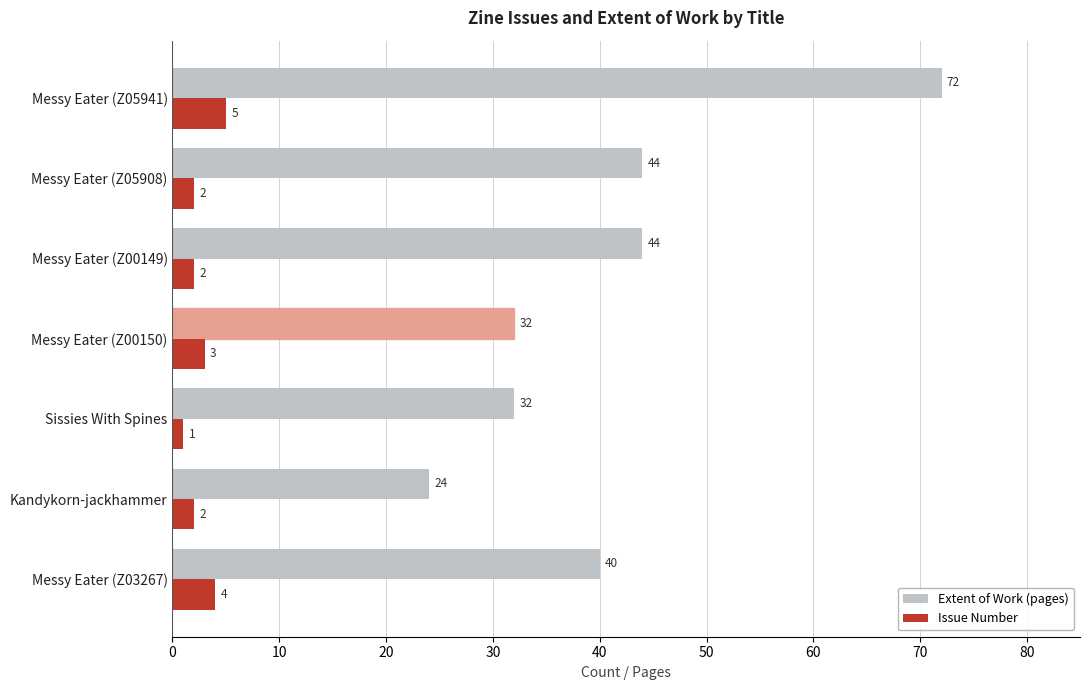

Rank the series by their average value, from highest to lowest.

Extent of Work (pages), Issue Number